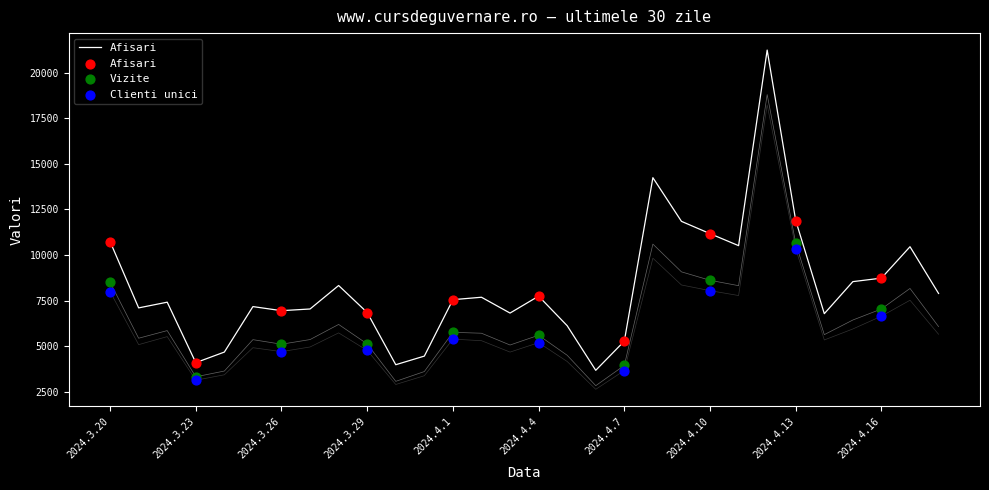

At which category is the sum across all series the highest?

2024.4.13